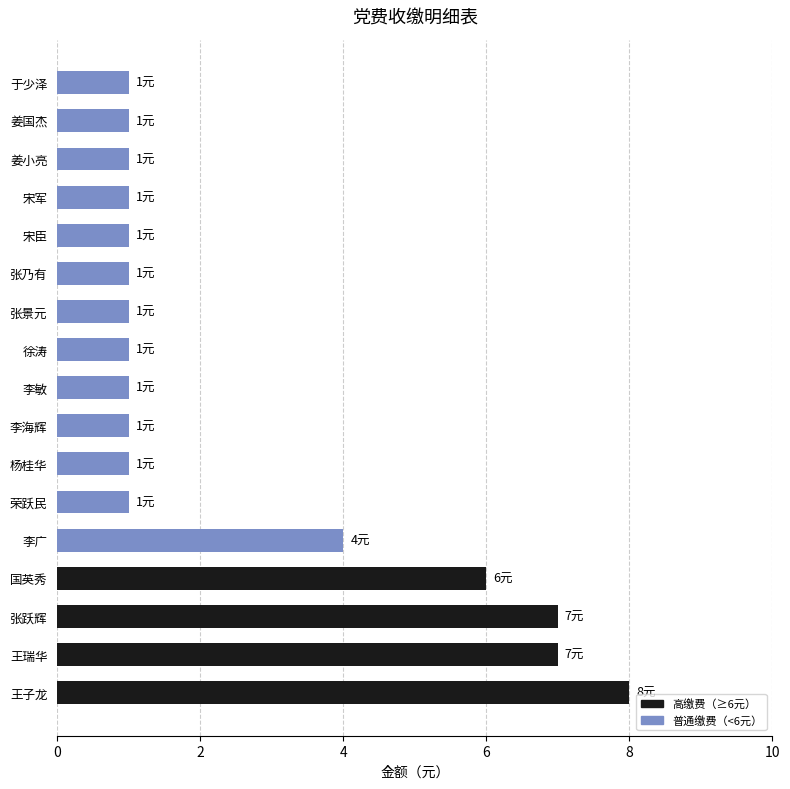

Which has a higher value, 于少泽 or 王瑞华?

王瑞华